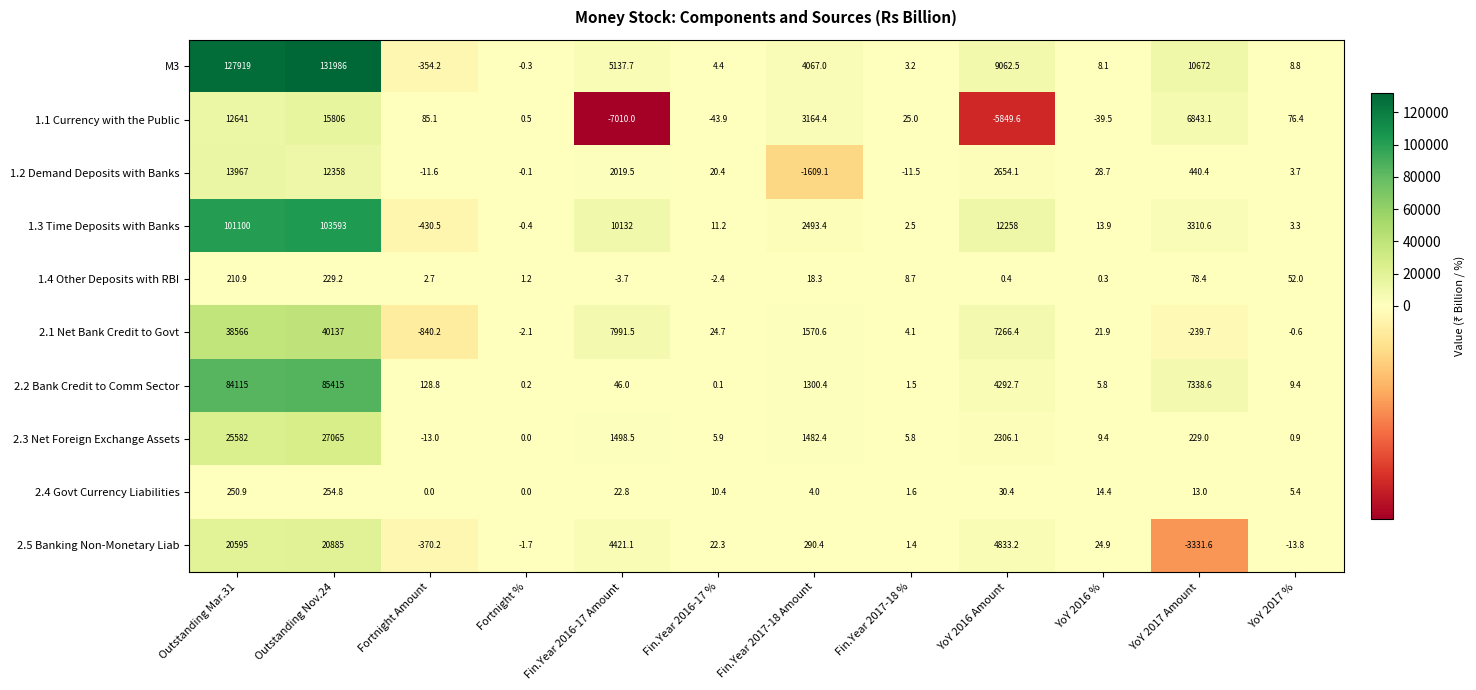

Rank the series by their maximum value, from lowest to highest.

1.4 Other Deposits with RBI, 2.4 Govt Currency Liabilities, 1.2 Demand Deposits with Banks, 1.1 Currency with the Public, 2.5 Banking Non-Monetary Liab, 2.3 Net Foreign Exchange Assets, 2.1 Net Bank Credit to Govt, 2.2 Bank Credit to Comm Sector, 1.3 Time Deposits with Banks, M3